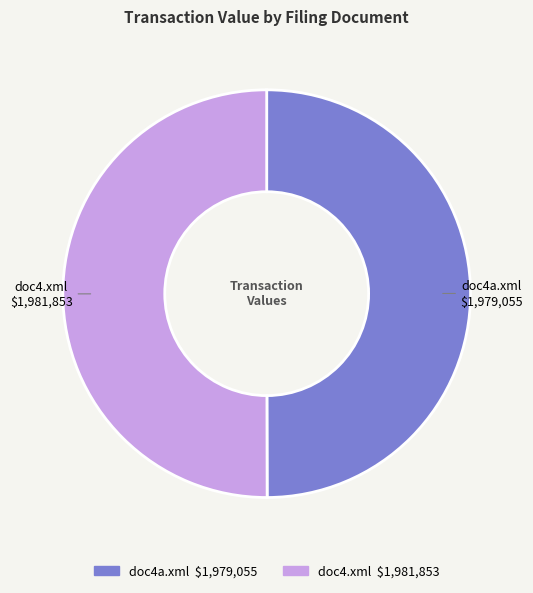

What is the ratio of the value at doc4.xml to the value at doc4a.xml?

1.0